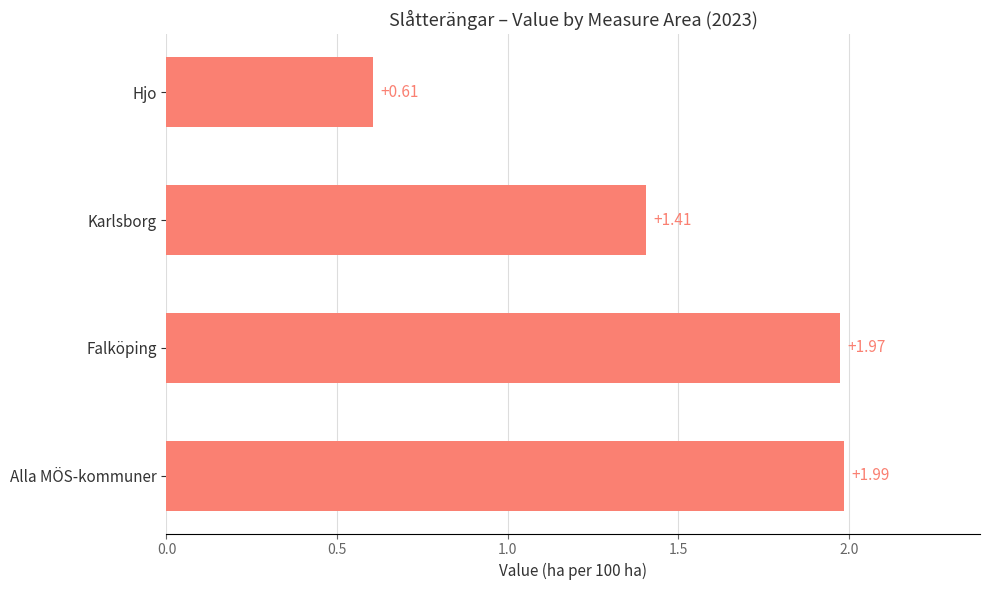

Which category has the lowest value across all series?

Hjo